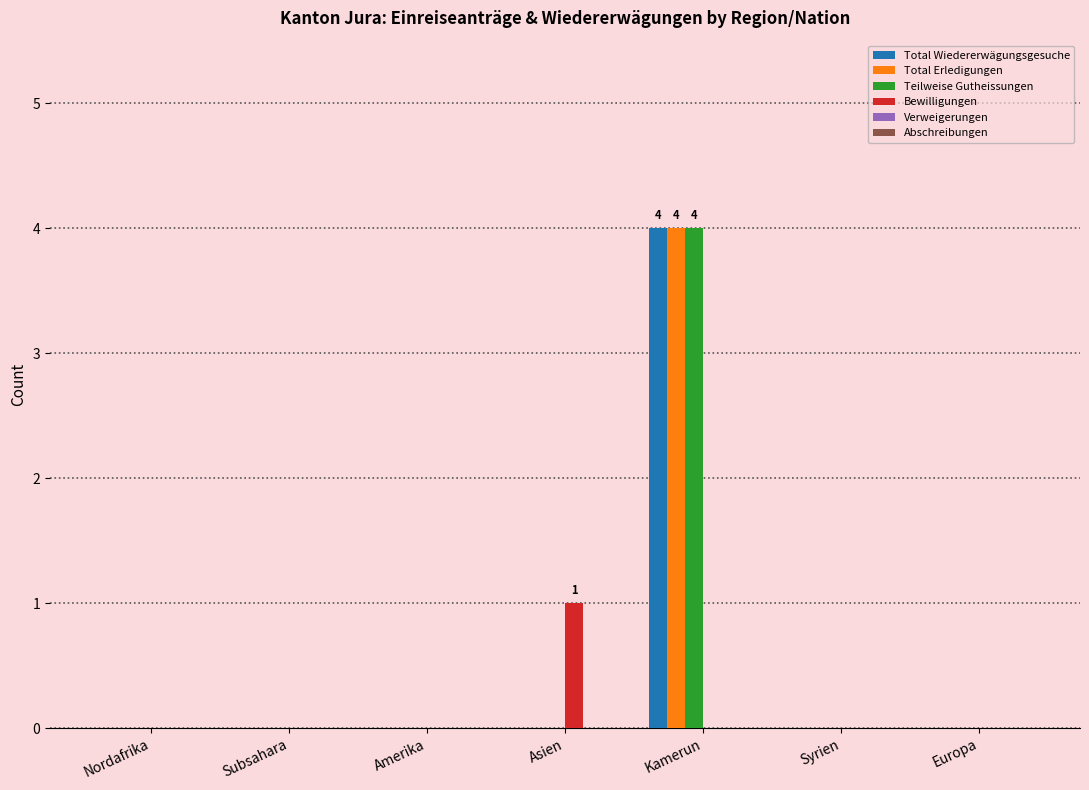

What is the maximum value shown in the chart?

4